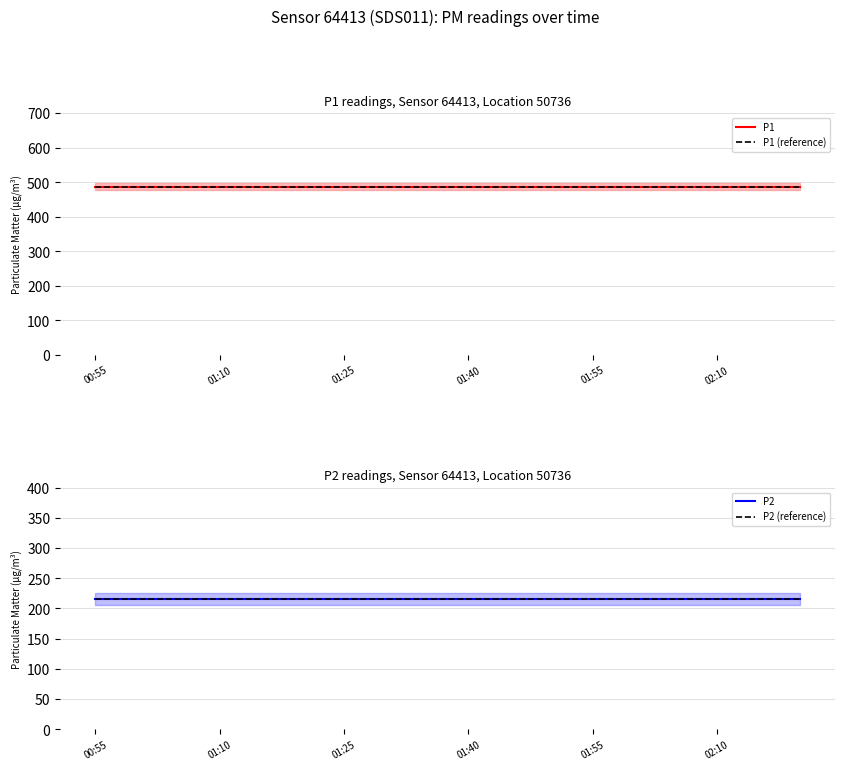

Does the chart have visible grid lines?

Yes